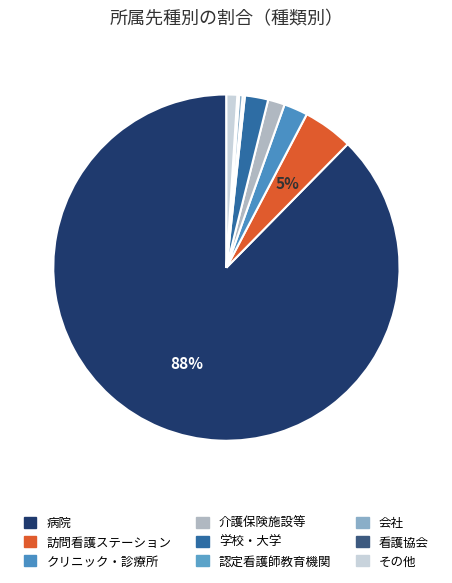

Which slice is the largest?

病院